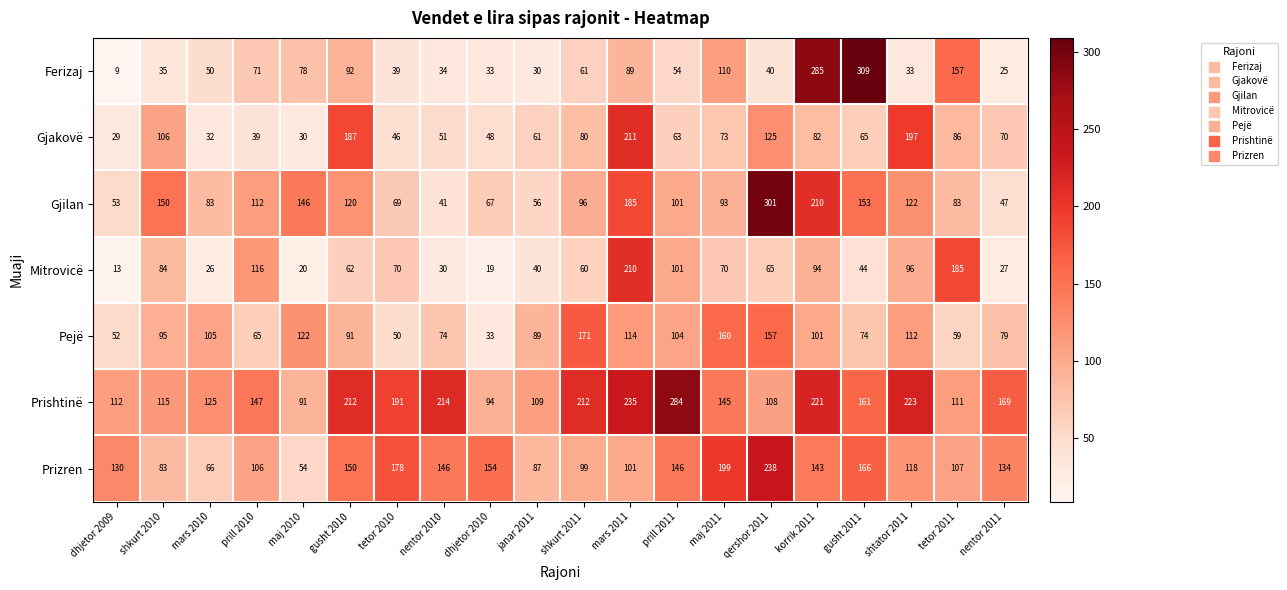

At which label is Gjilan closest to 171?

mars 2011